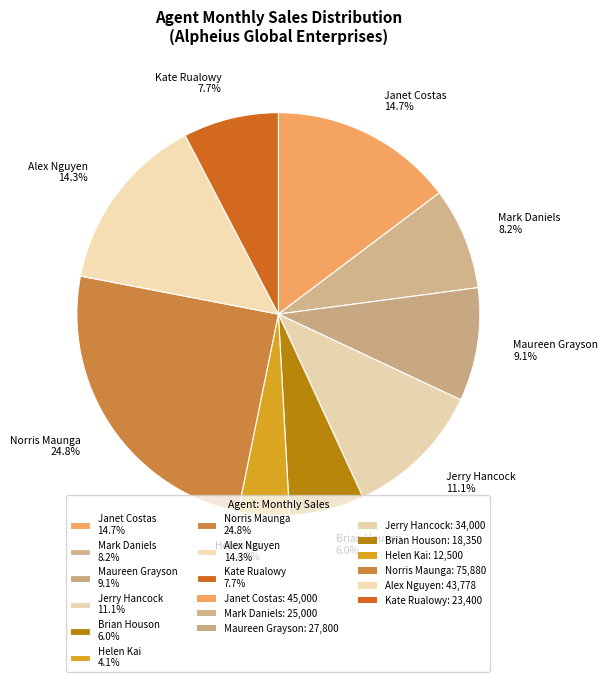

Which has a higher value, Maureen Grayson or Mark Daniels?

Maureen Grayson